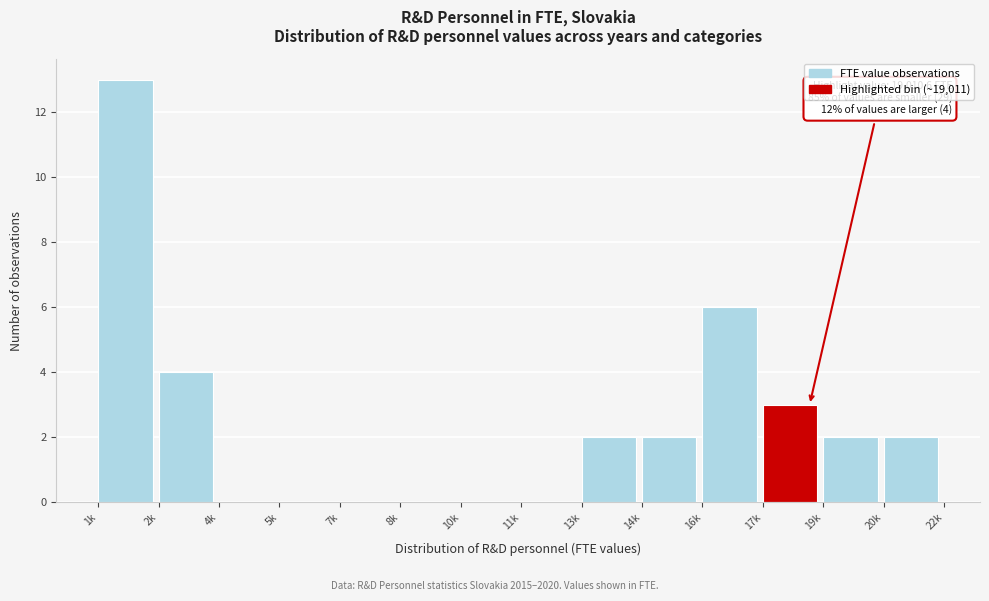

Reading left to right, what are all the values shown in this chart?

1k=13	2k=4	4k=0	5k=0	7k=0	8k=0	10k=0	11k=0	13k=2	14k=2	16k=6	17k=3	19k=2	20k=2